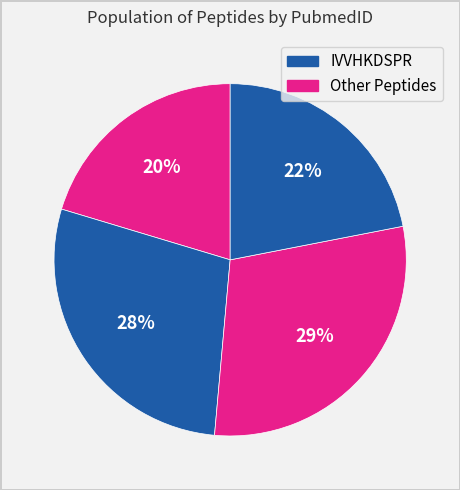

Is there any slice that represents more than half of the pie?

No